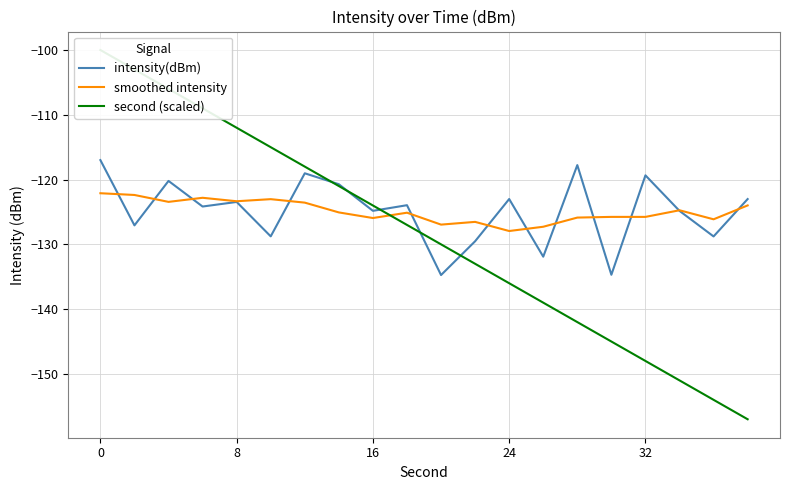

How many values in the smoothed intensity series exceed -125?

9